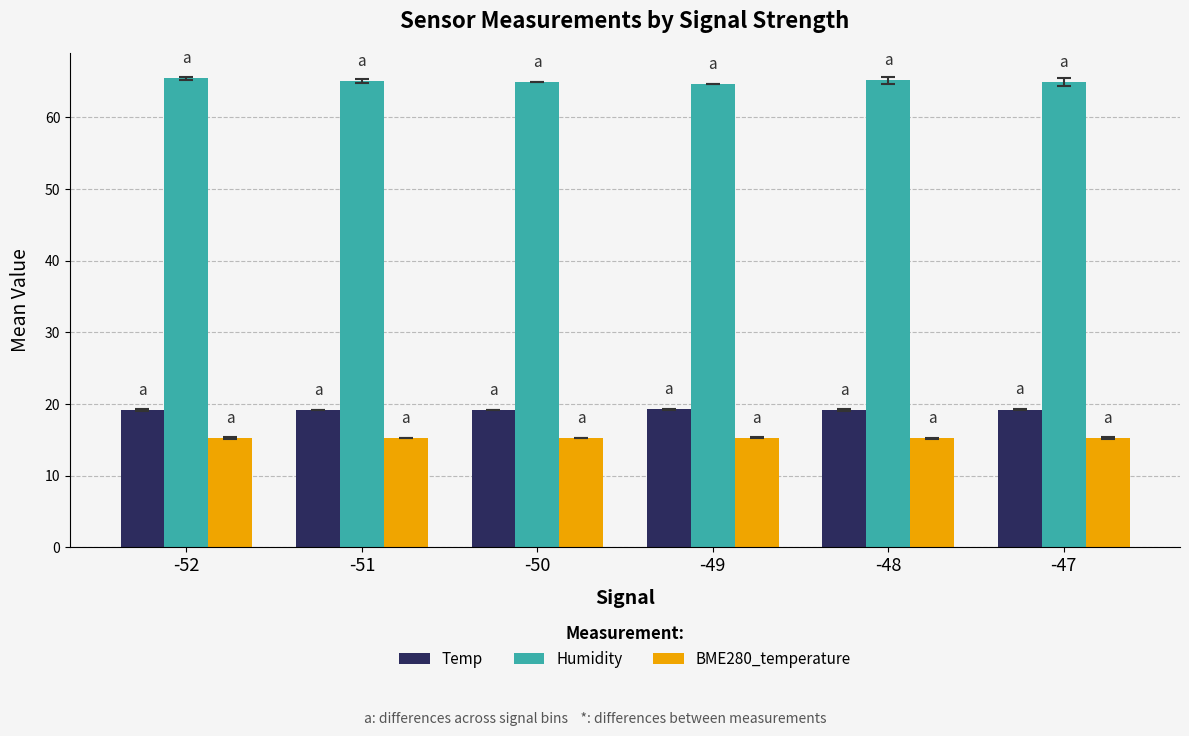

The Temp series shows 19.2 at -50. True or false?

True